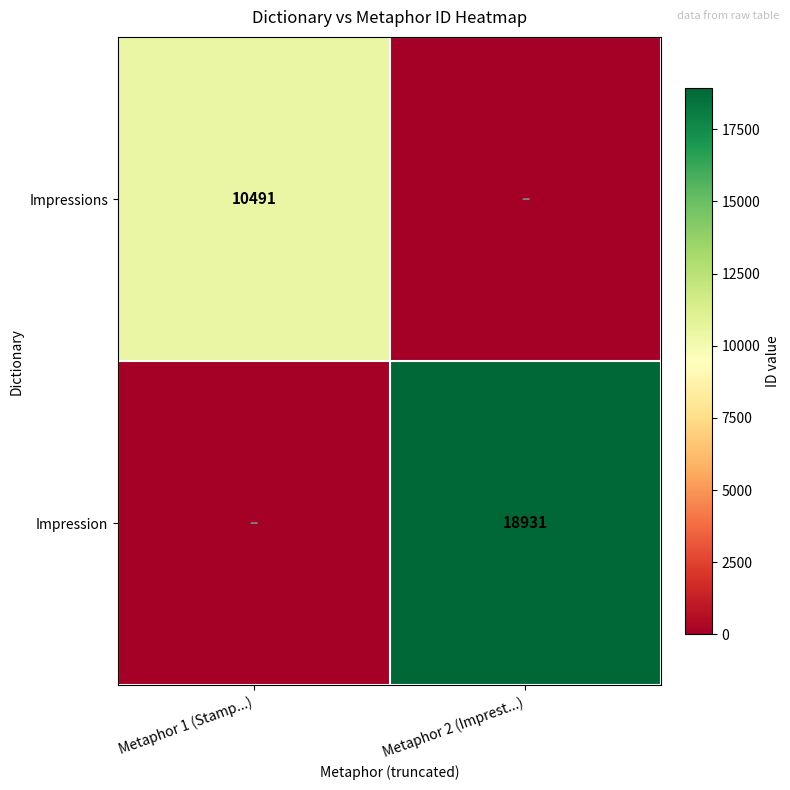

Is the value of Impression at Metaphor 2 (Imprest...) greater than the value of Impressions at Metaphor 1 (Stamp...)?

Yes